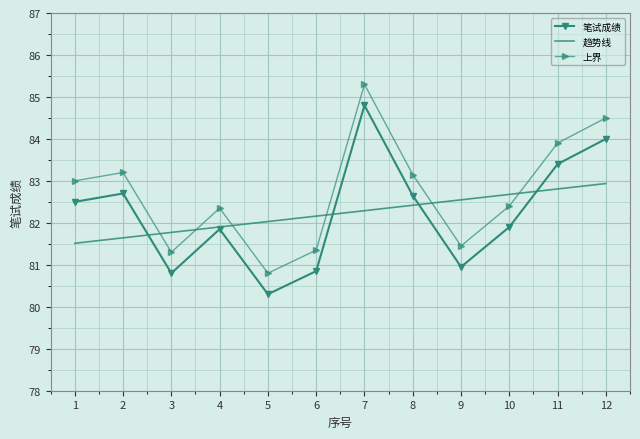

True or false: 上界 has more than 2 points higher than both neighbors.

True